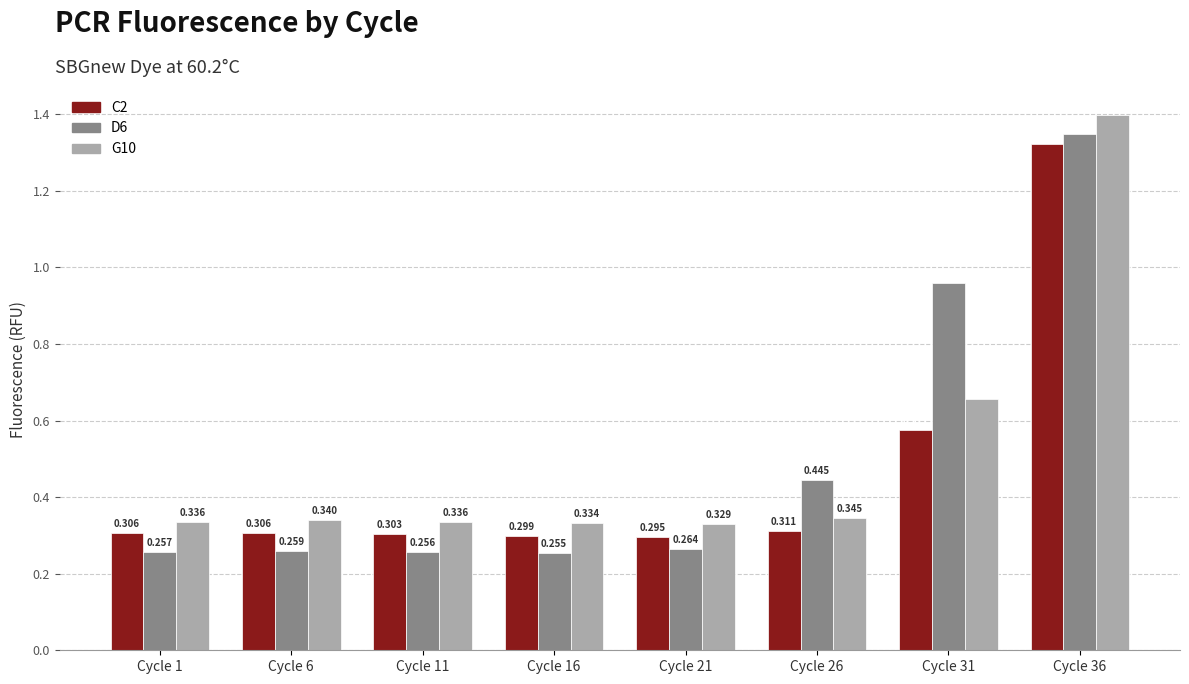

The G10 series shows 0.3 at Cycle 1. True or false?

True